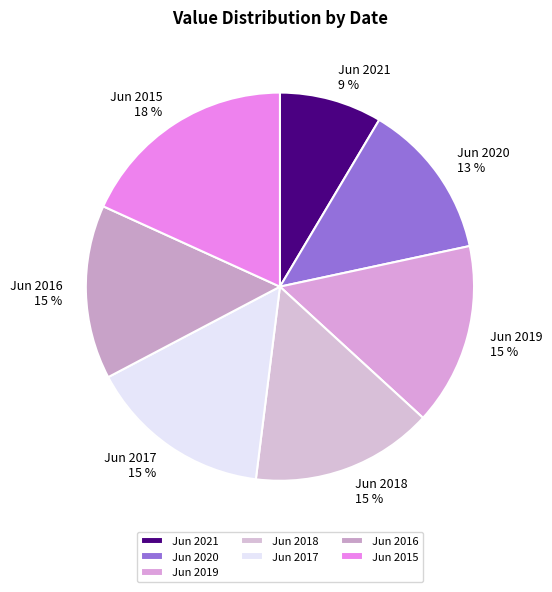

Does Jun 2020 account for over 50% of the chart?

No